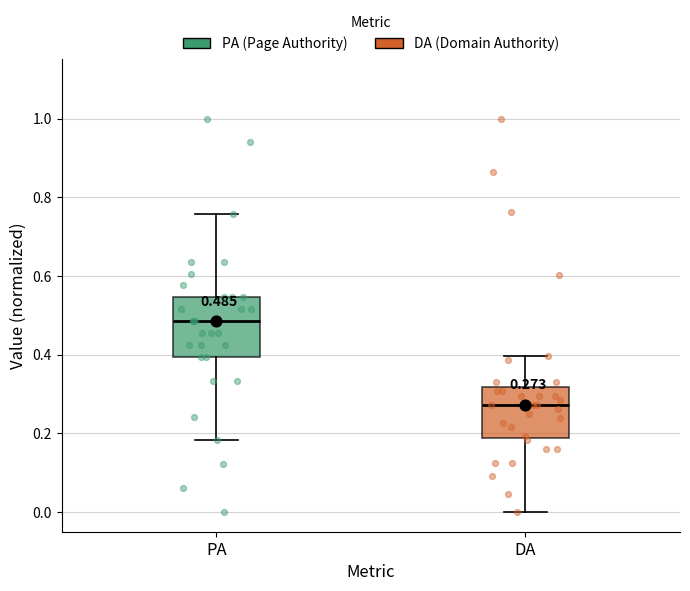

Which box's median line is the highest?

PA